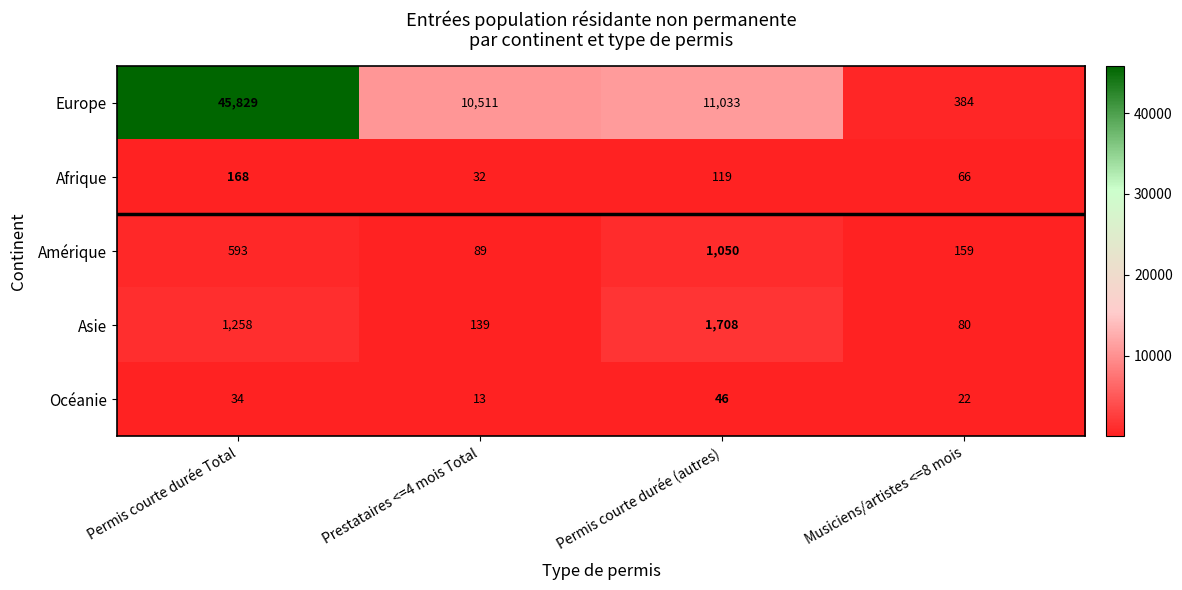

What value does the Amérique series have at Permis courte durée (autres)?

1050